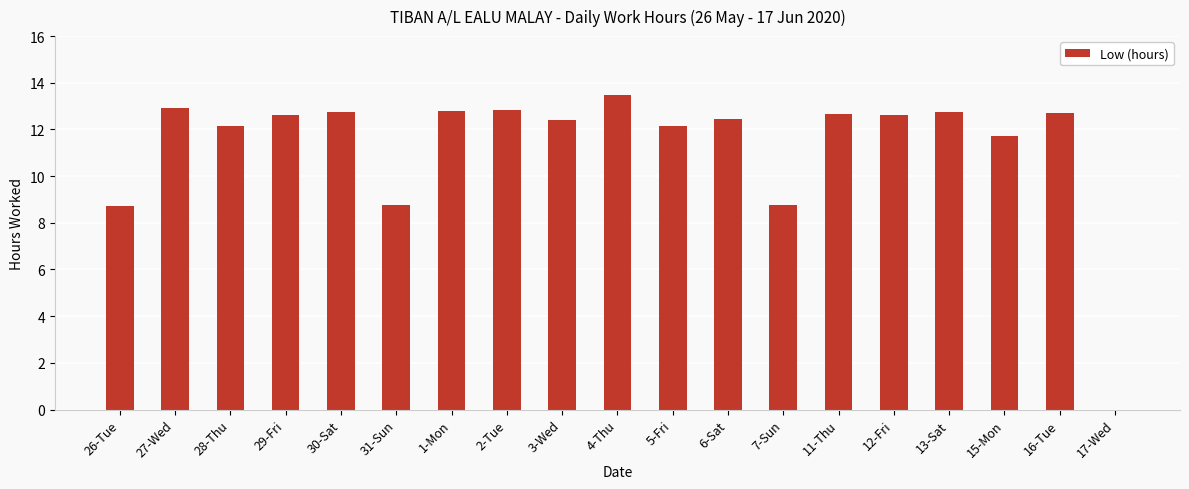

What is the change in value from 28-Thu to 15-Mon?

-0.4